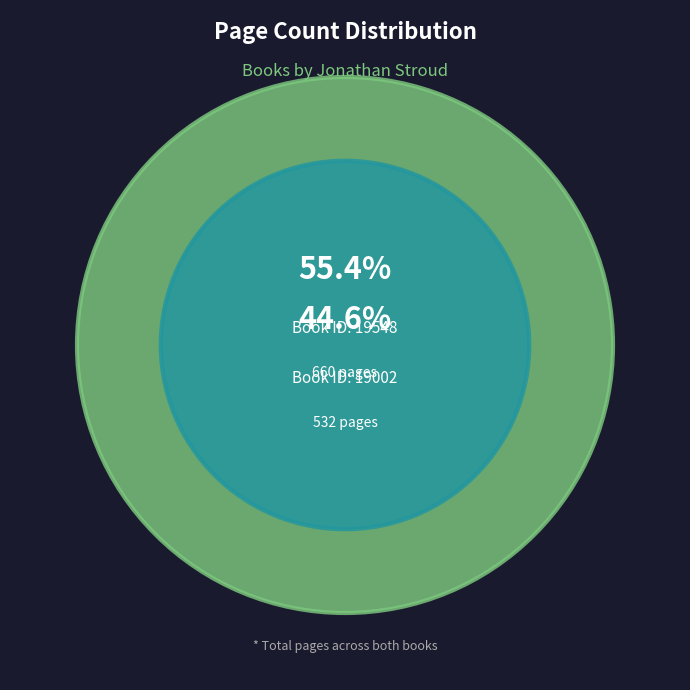

Approximately how many times larger is the value at 19002 compared to 19548?

0.8